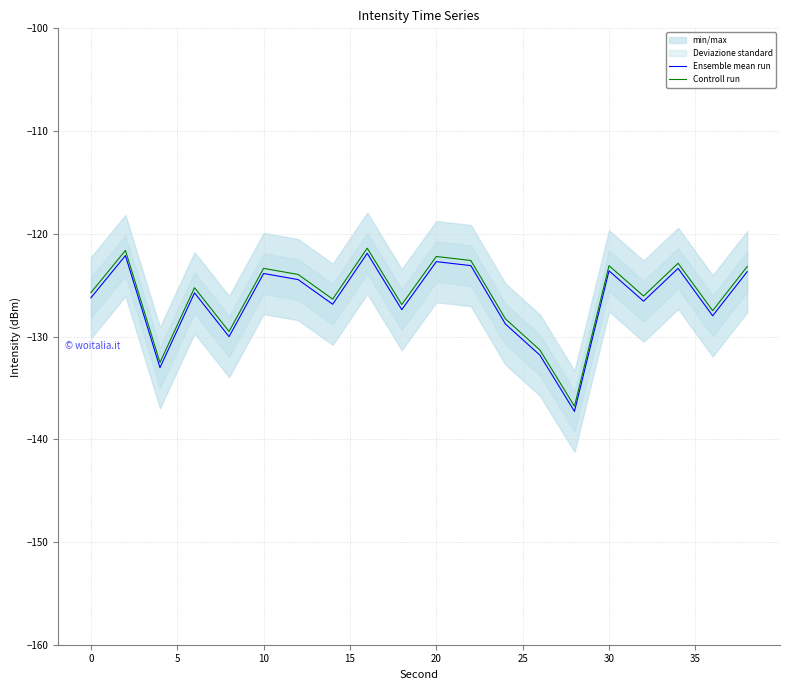

Is it true that Ensemble mean run equals -26.0 at 0?

False